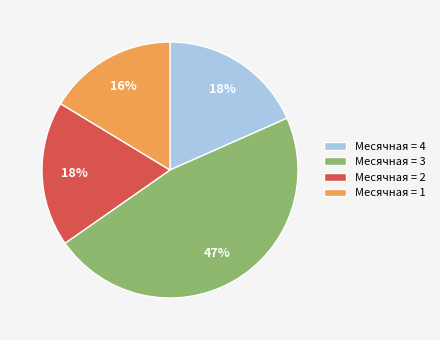

Does any single category account for the majority?

No